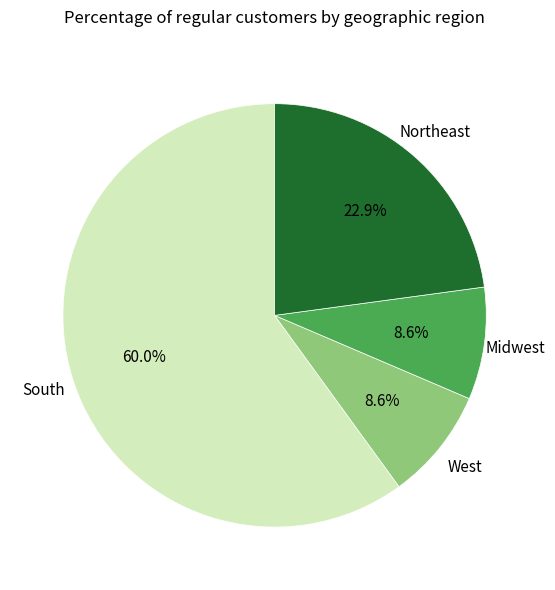

Is there a majority slice in this chart?

Yes